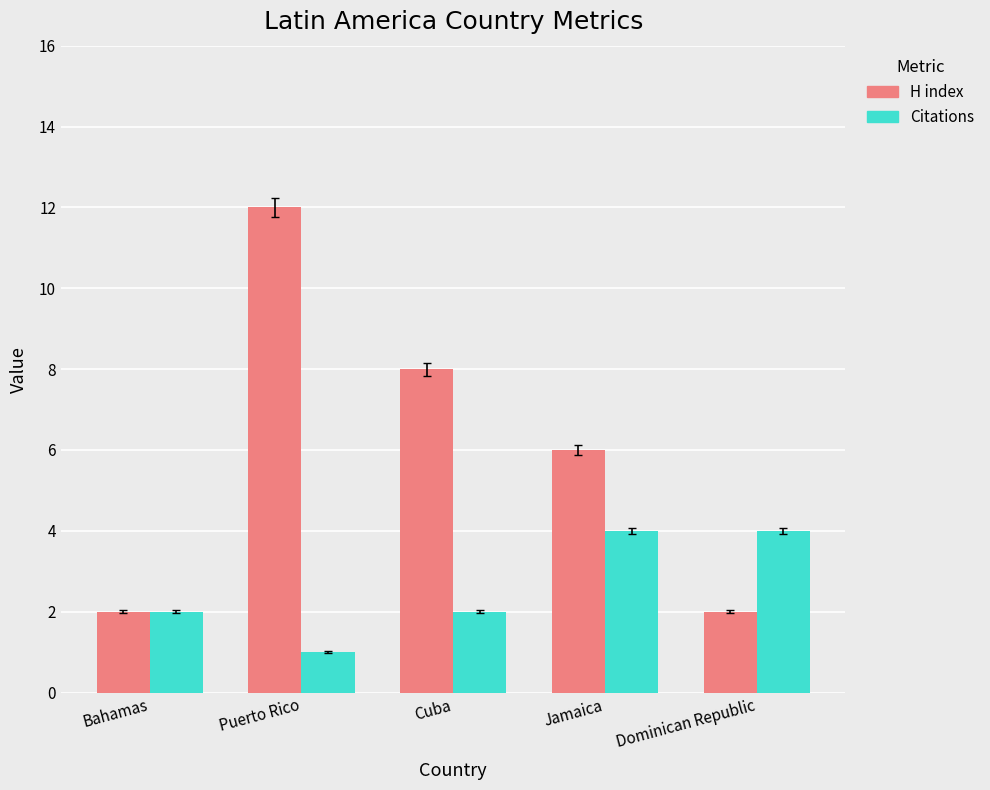

At which category is the sum across all series the highest?

Puerto Rico